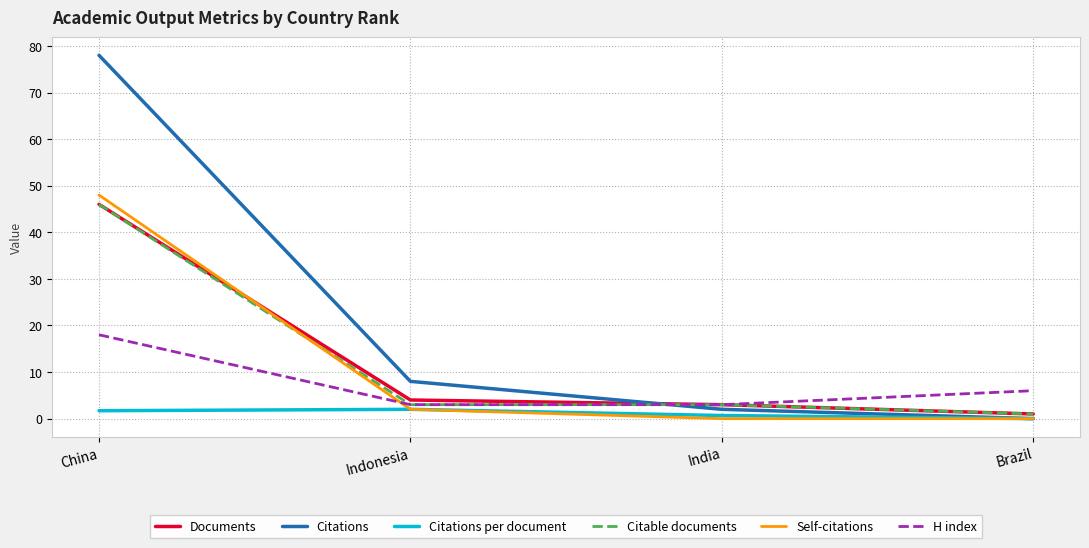

True or false: Citations per document and Documents intersect in this chart.

False